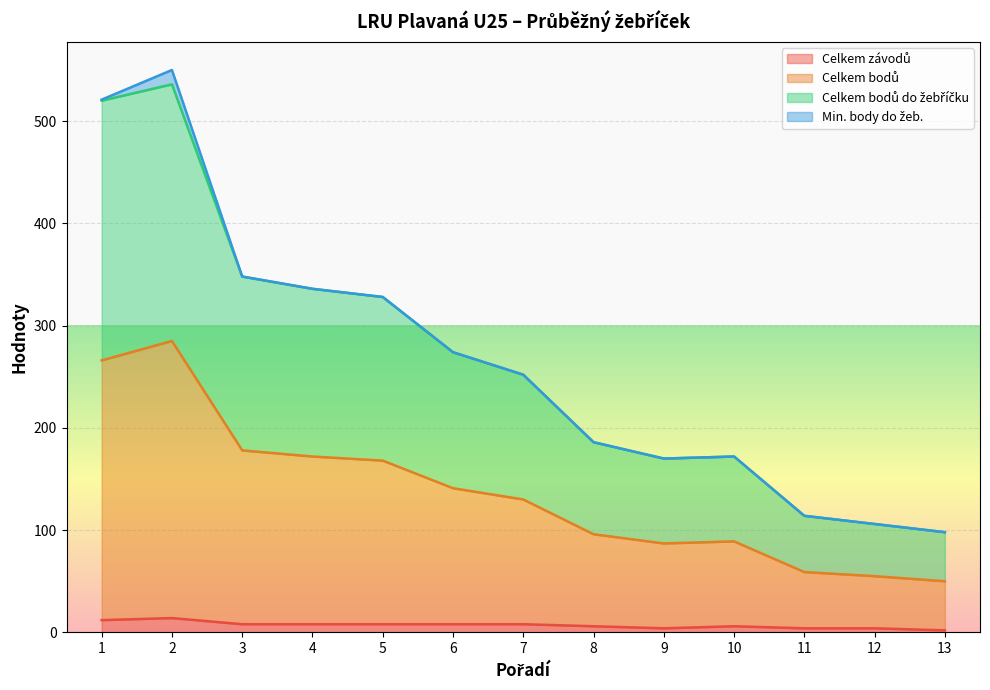

True or false: Celkem závodů and Celkem bodů do žebříčku cross at least once.

False